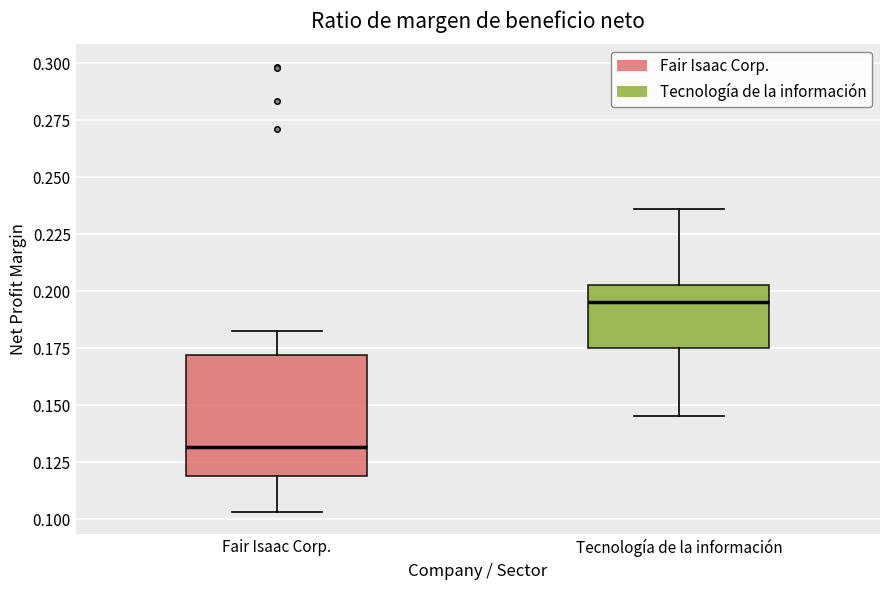

Which box has the highest median line?

Tecnología de la información